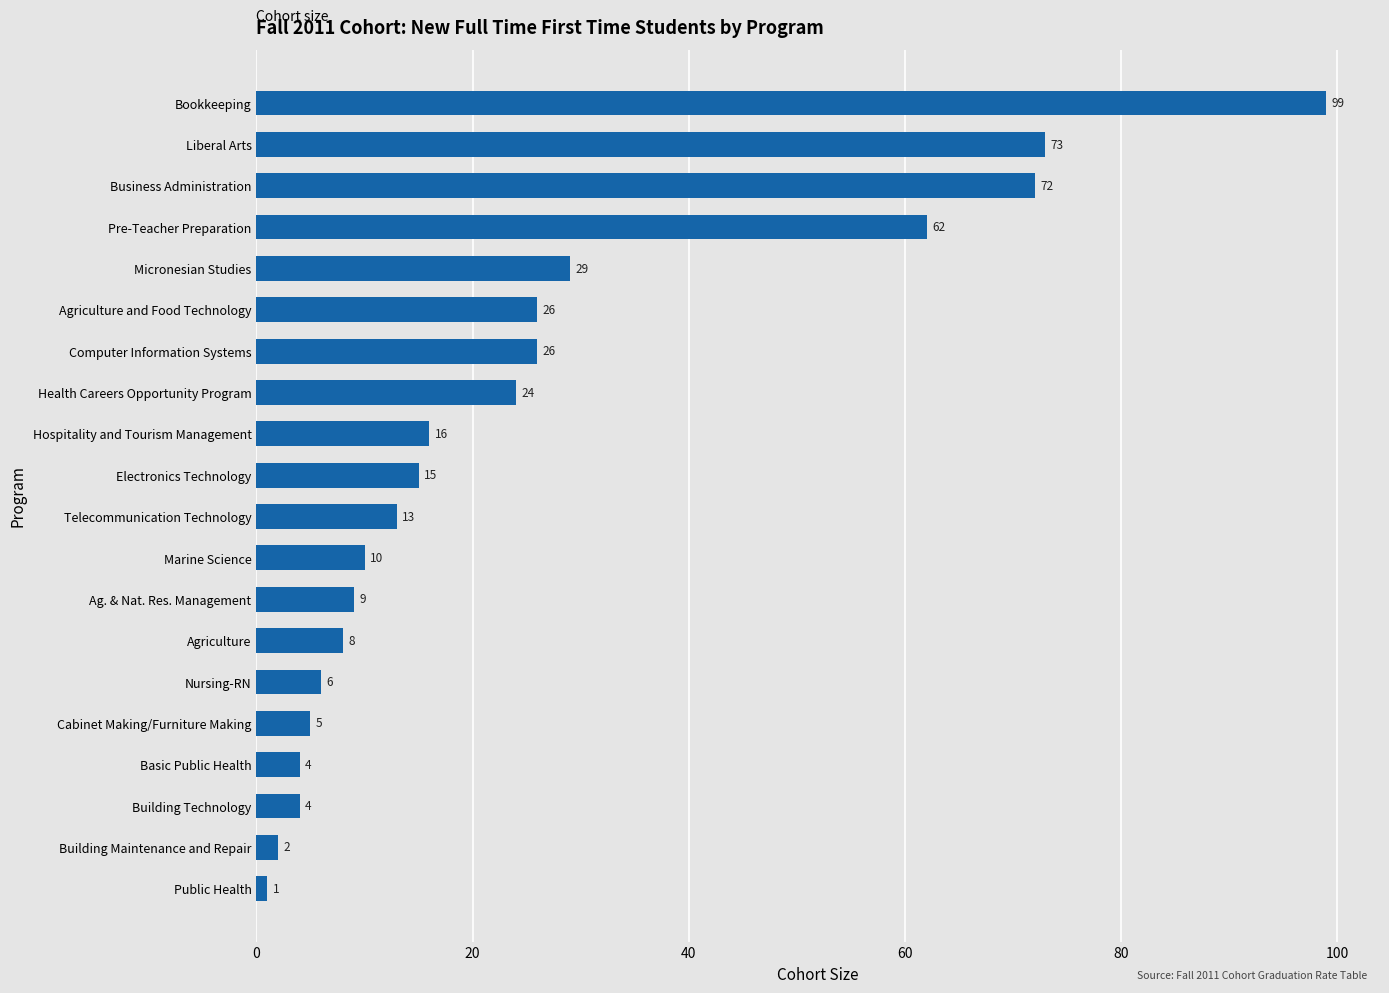

Is it true that the value at Computer Information Systems is 26?

True